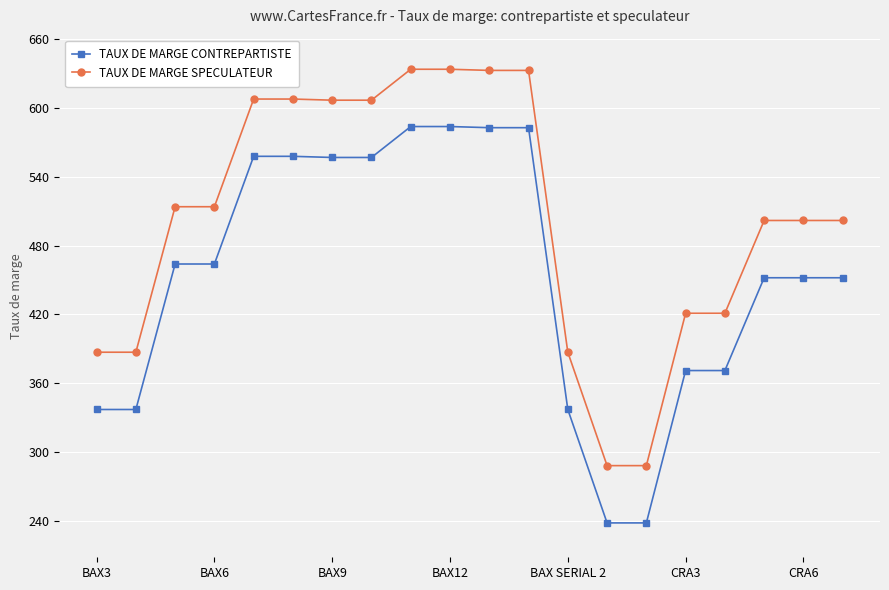

Which series has the largest total across all categories?

TAUX DE MARGE SPECULATEUR